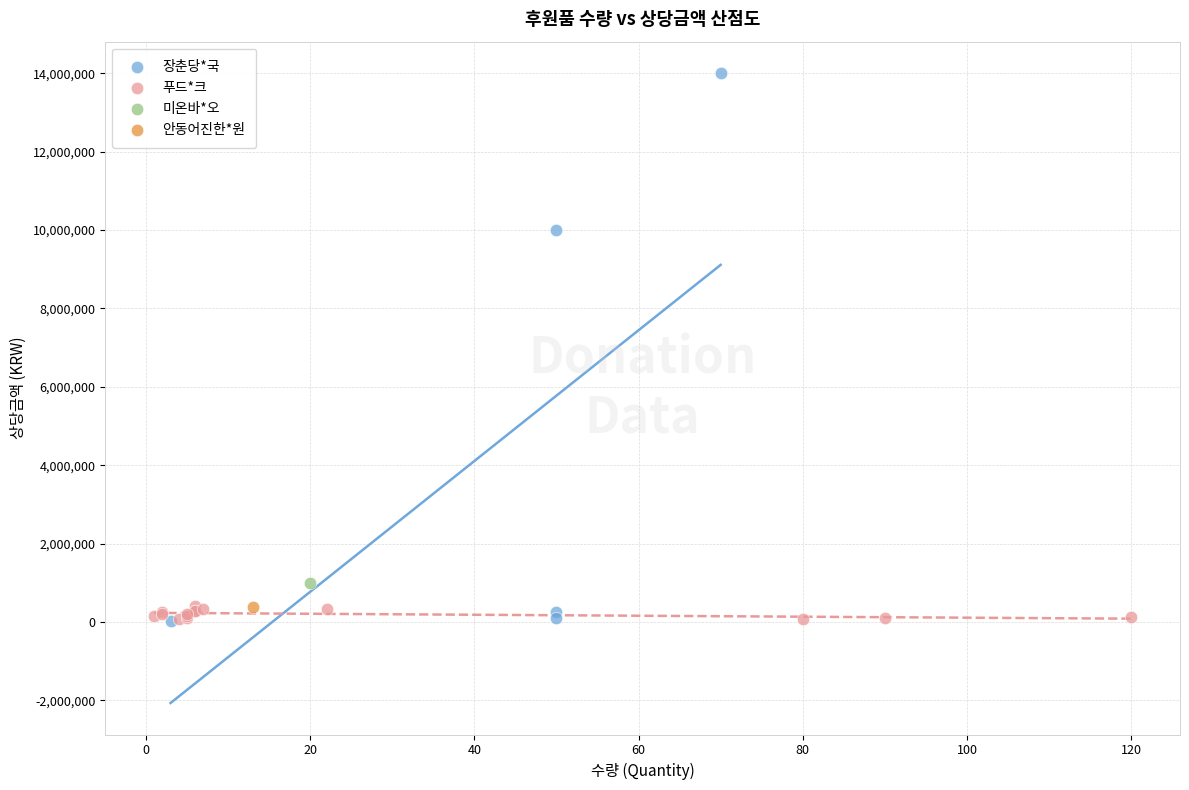

What are all the series names shown in the legend?

장춘당*국, 푸드*크, 미온바*오, 안동어진한*원